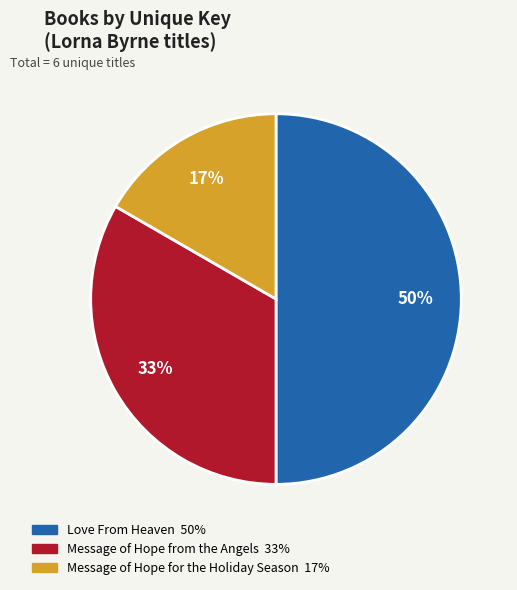

To the nearest percent, what is the difference between the largest and smallest slice percentages?

33%